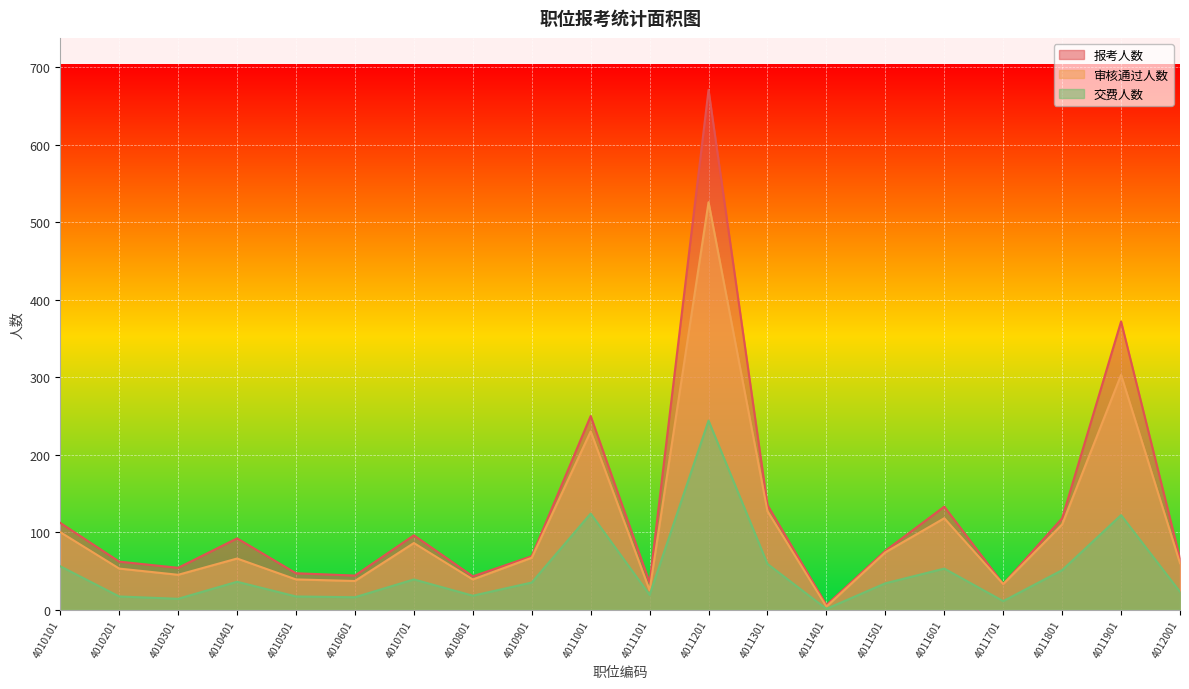

List the labels in order of 审核通过人数 value, largest first.

4011201, 4011901, 4011001, 4011301, 4011601, 4011801, 4010101, 4010701, 4011501, 4010901, 4010401, 4012001, 4010201, 4010301, 4010501, 4010801, 4010601, 4011701, 4011101, 4011401